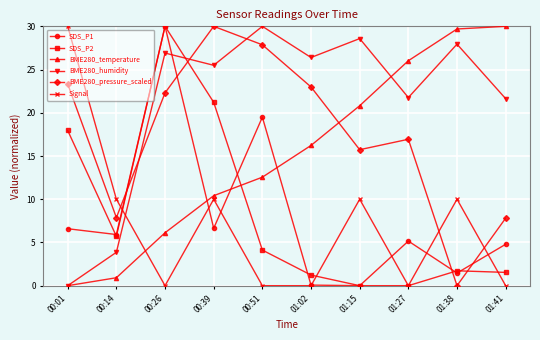

What is the spread (max minus min) of values at 00:26?

30.0